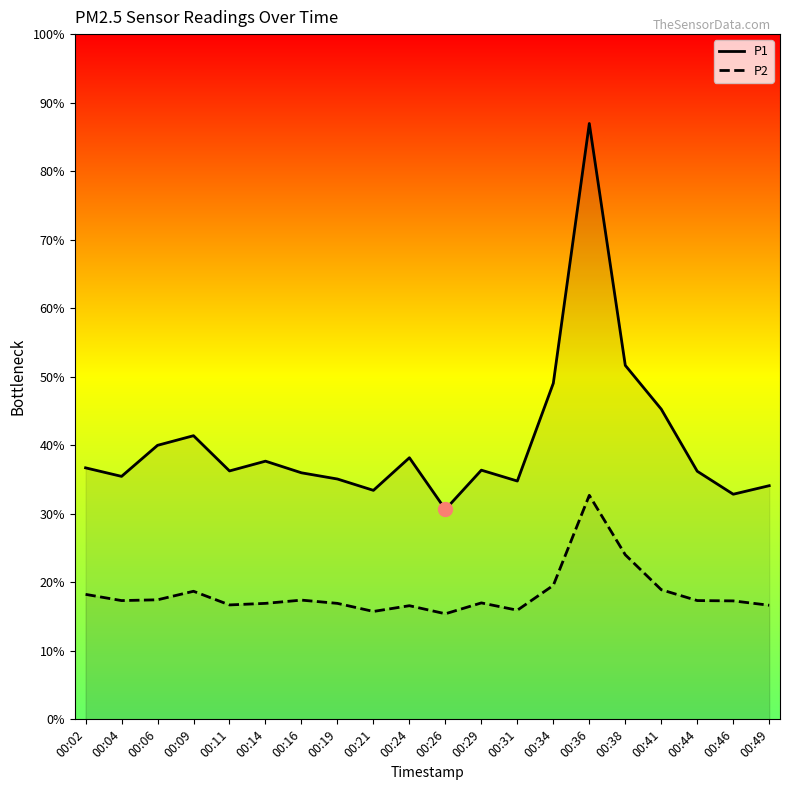

Rank the series by their average value, from highest to lowest.

P1, P2